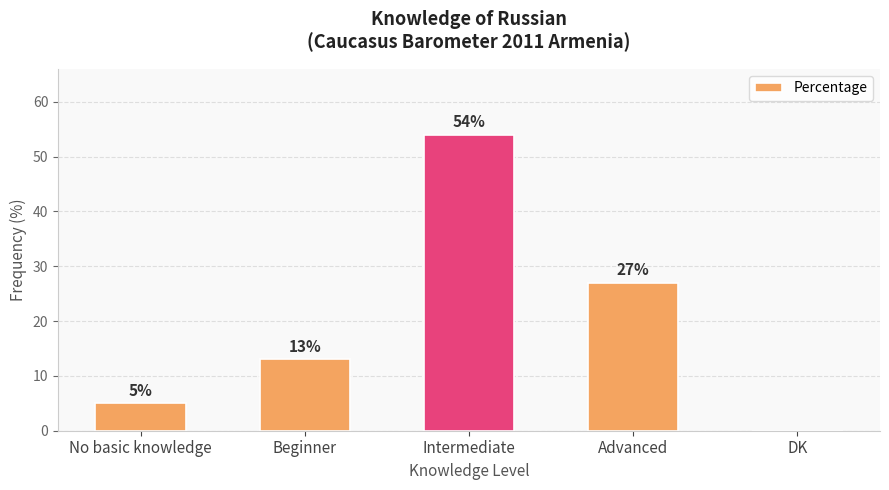

Which has a higher value, Beginner or Advanced?

Advanced